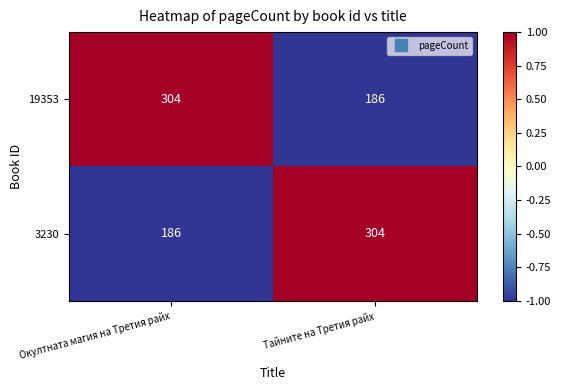

Which category has the lowest value in the 19353 series?

Тайните на Третия райх